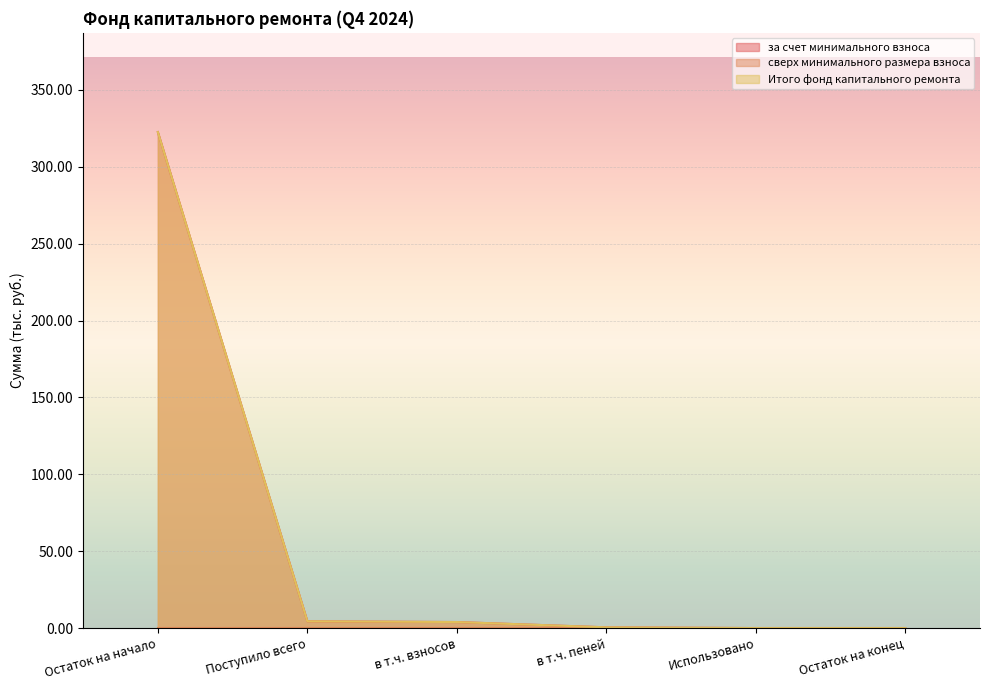

What is the highest value of the за счет минимального взноса series?

322.6